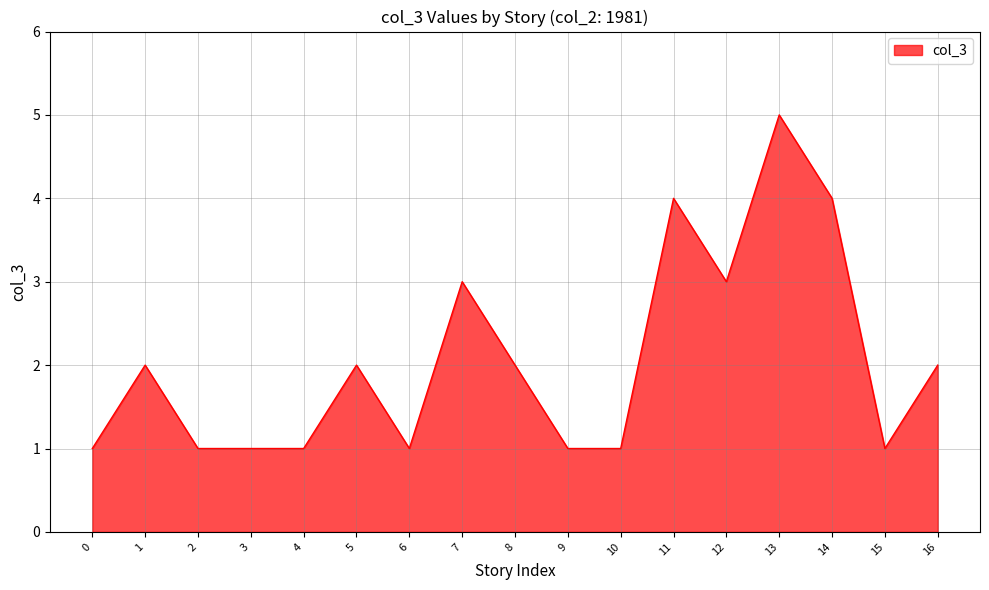

Does the chart have visible grid lines?

Yes